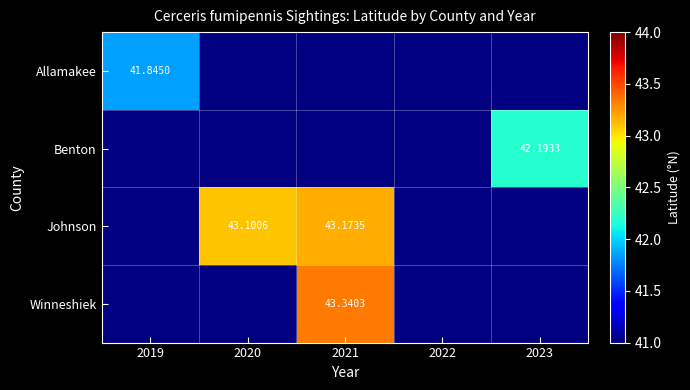

How many distinct data groups are displayed?

4